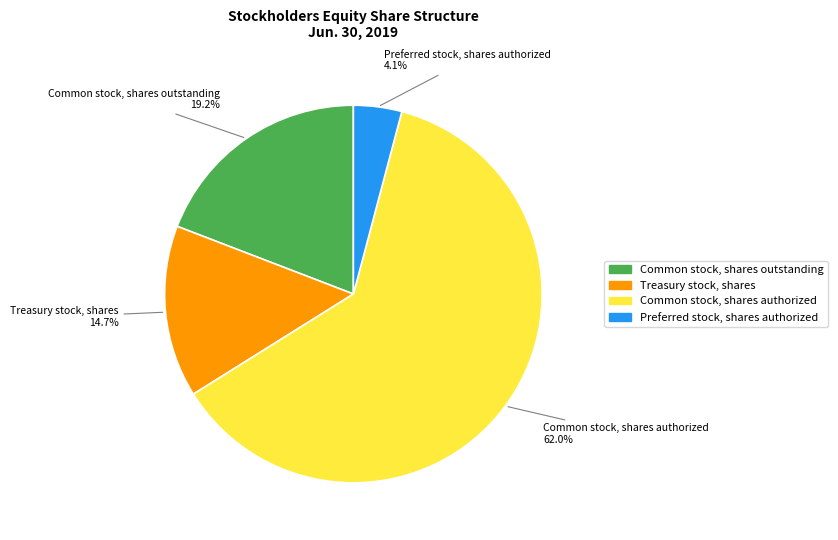

Combined, do Common stock, shares outstanding and Treasury stock, shares account for over 50%?

No